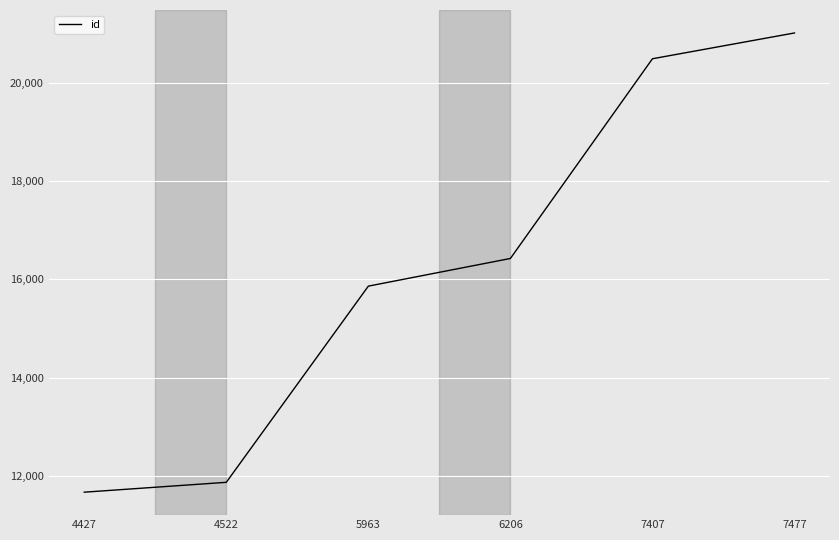

What is the difference between the values at 4427 and 6206?

4765